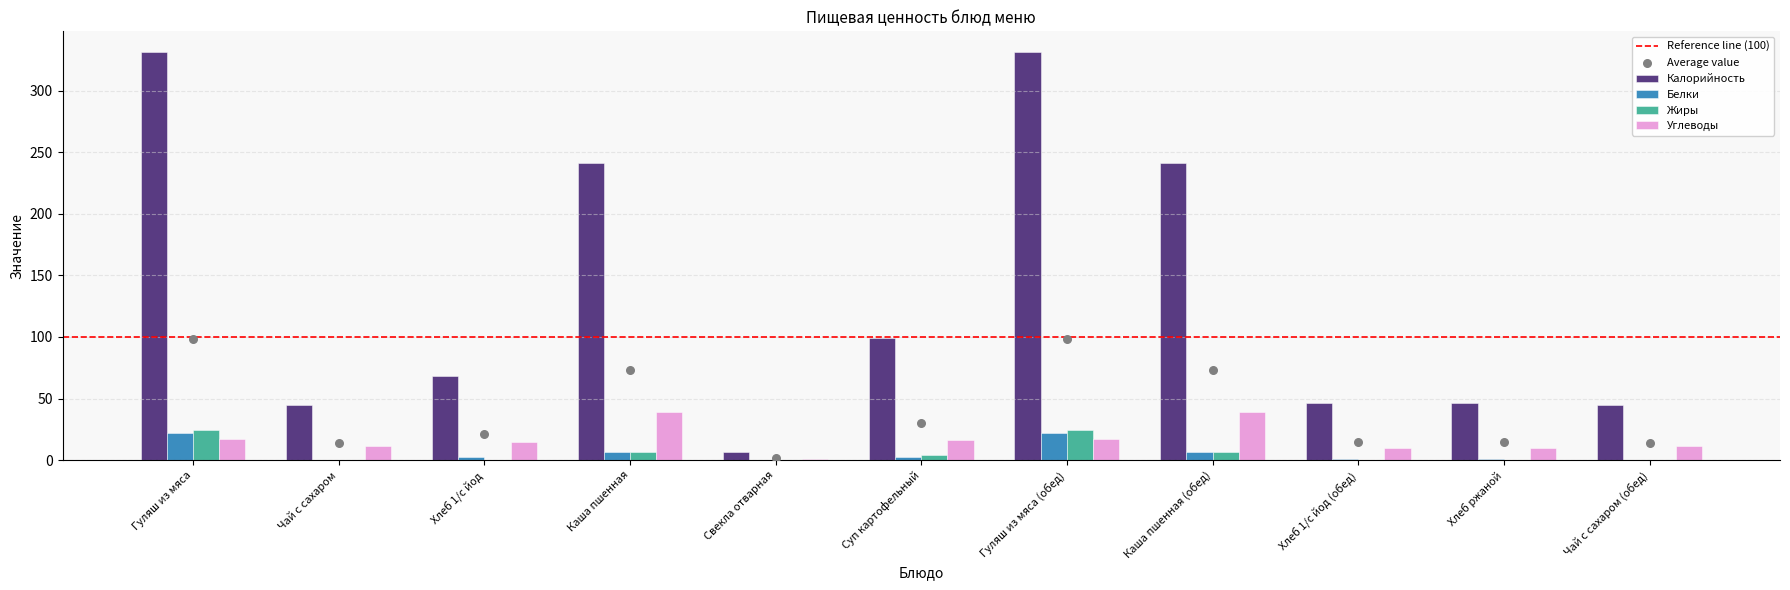

What is the total value across all series at Гуляш из мяса (обед)?

394.2